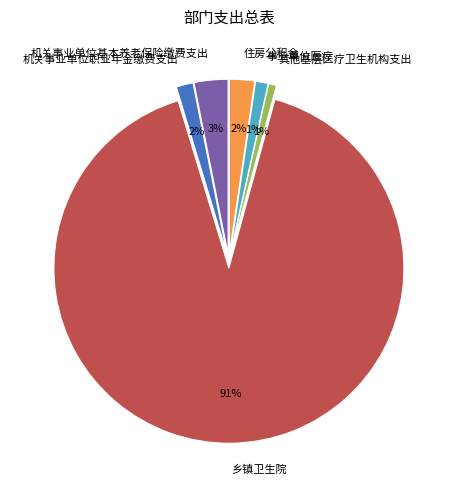

How many slices are in this pie chart?

6